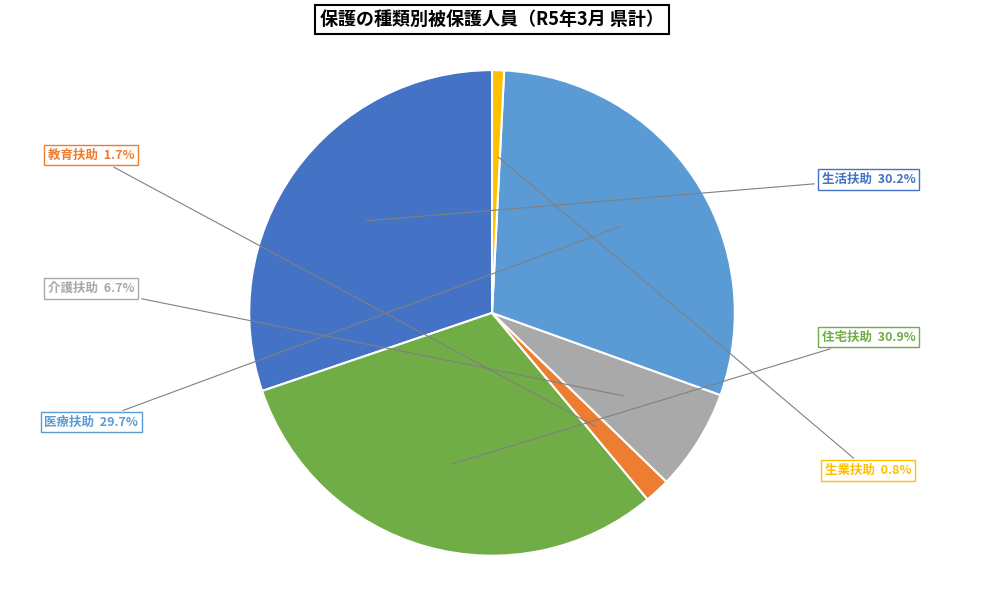

To the nearest percent, what is the difference between the 生業扶助 and 教育扶助 slice percentages?

1%